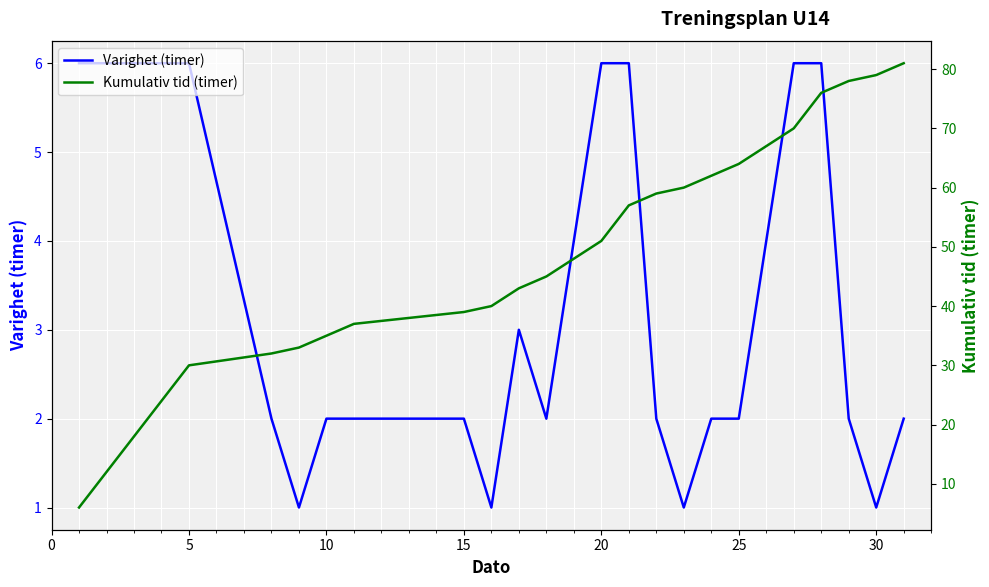

Is it true that Varighet (timer) equals 2 at 15?

True